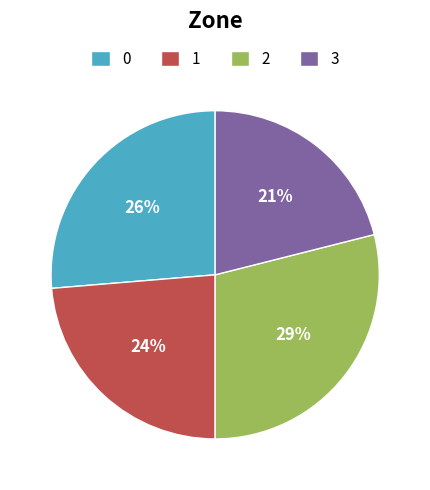

Is there any slice that represents more than half of the pie?

No